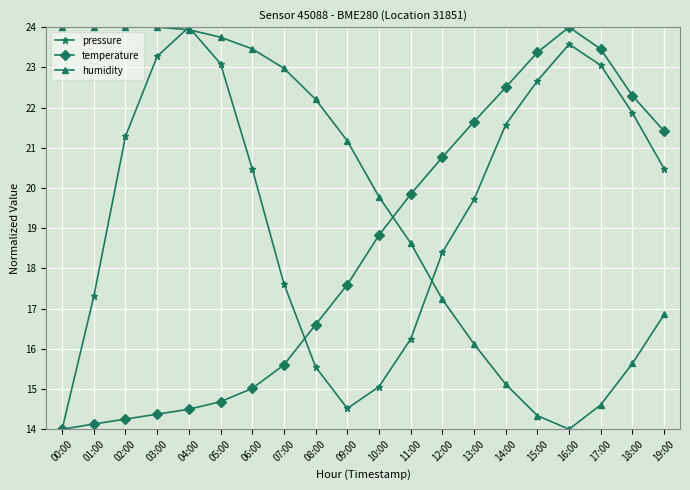

What is the lowest value of the humidity series?

14.0